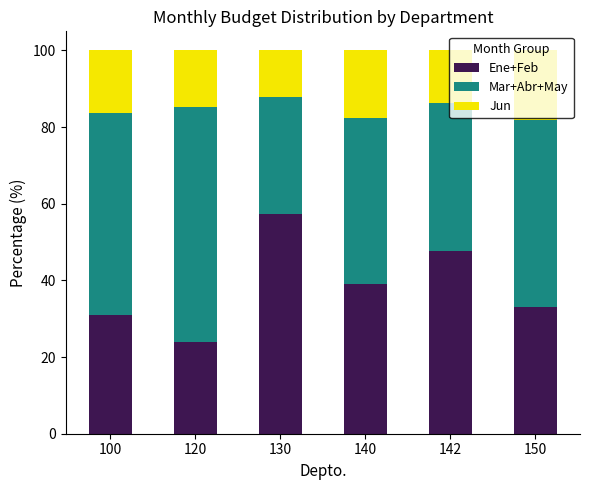

What is the total value across all series at 130?

100.0